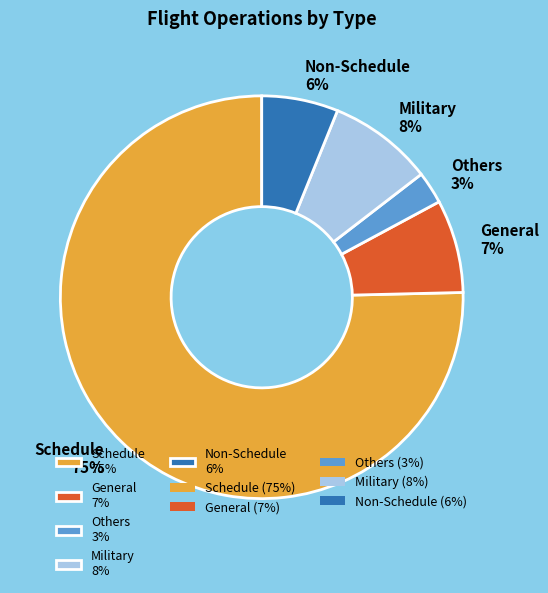

How many slices are in this pie chart?

5